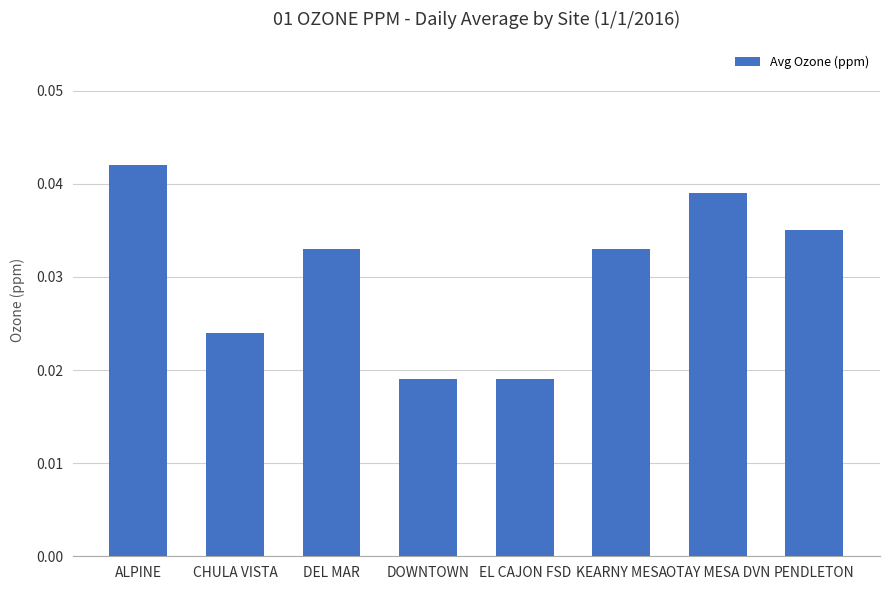

Which category has the highest value across all series?

ALPINE